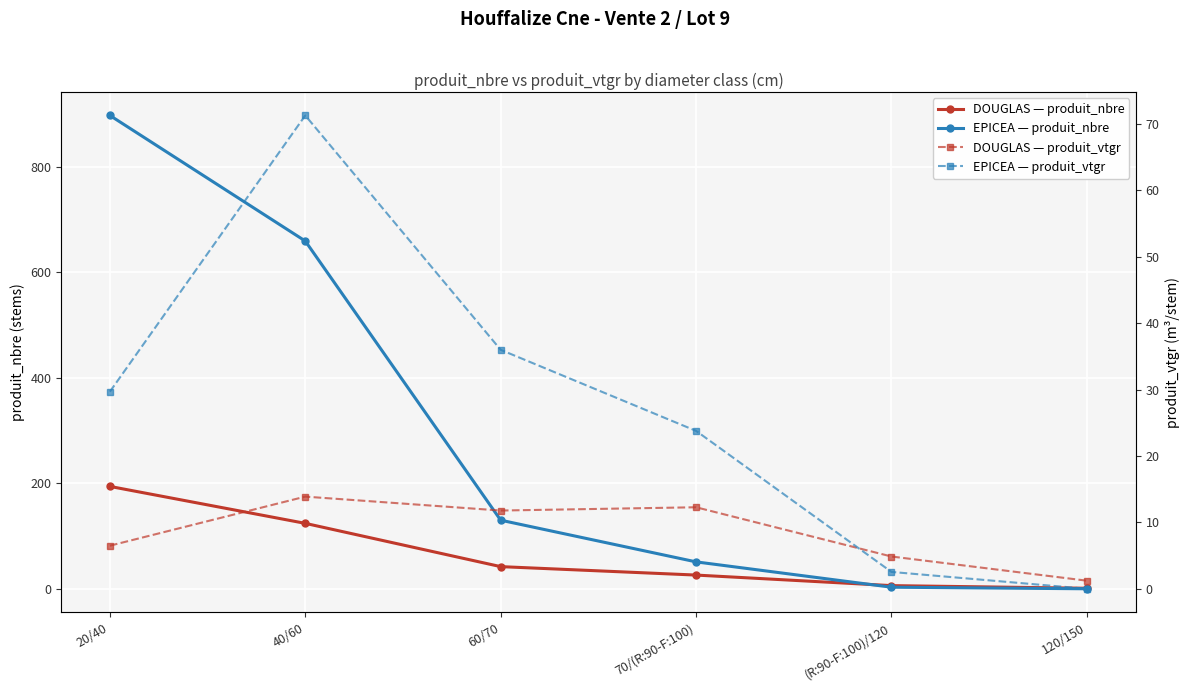

Which has a higher value, 120/150 or 70/(R:90-F:100)?

70/(R:90-F:100)